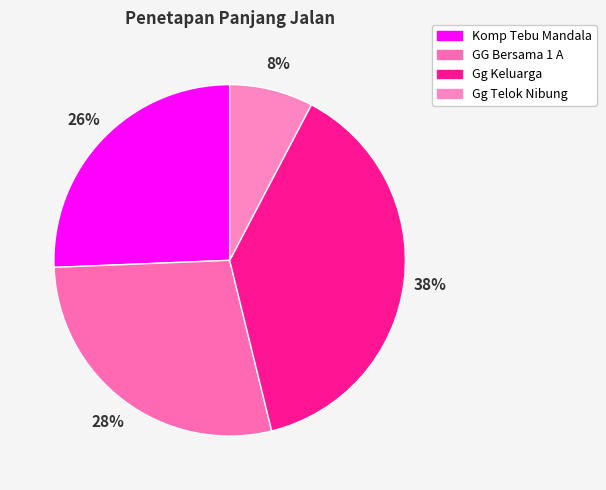

Is there a majority slice in this chart?

No